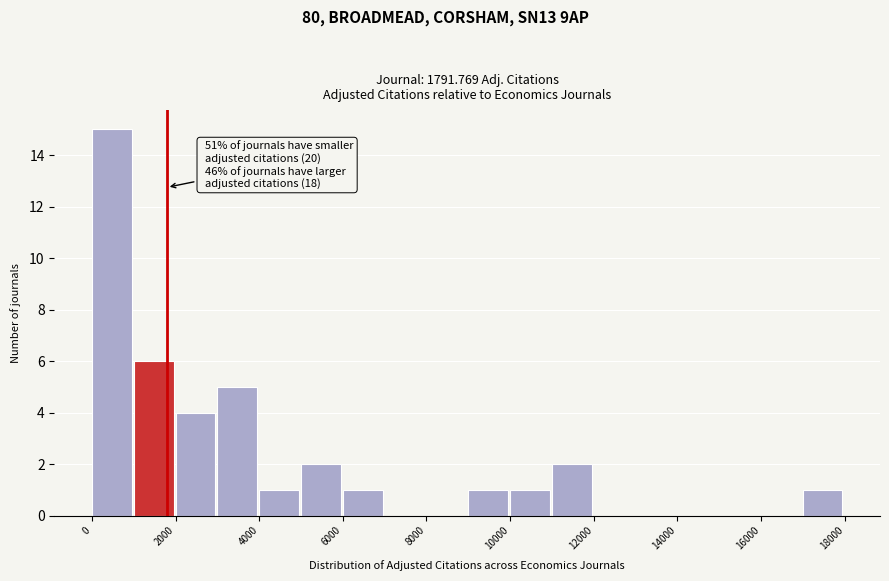

Which range on the x-axis has the tallest bar?

0 to 1000